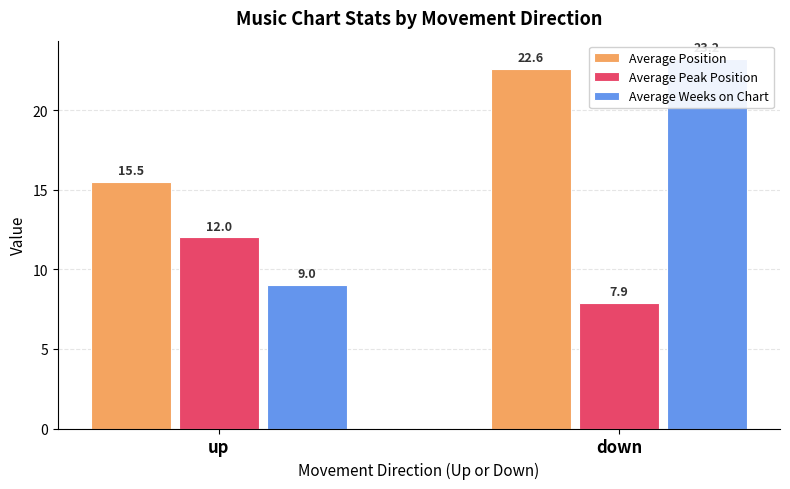

What is the difference between the highest and lowest values at down?

15.3